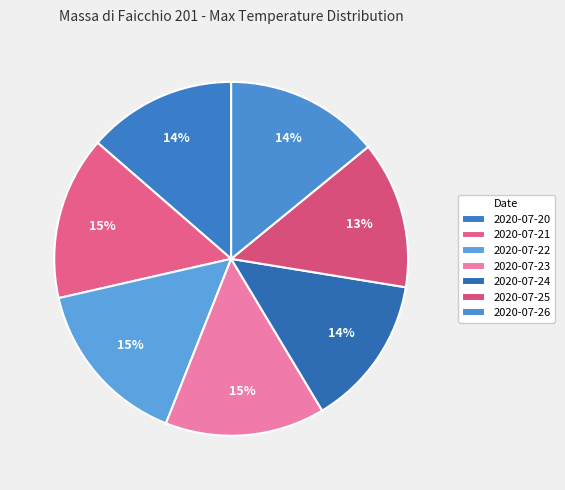

Which has a higher value, 2020-07-21 or 2020-07-26?

2020-07-21